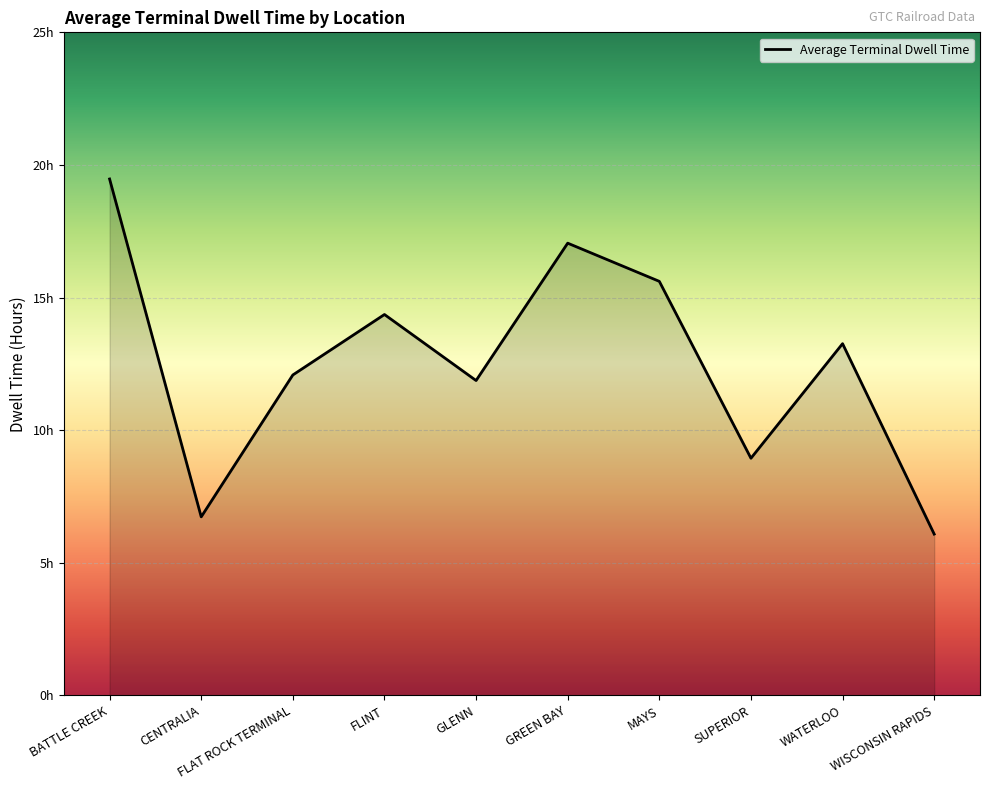

What is the label of the 10th point from the right?

BATTLE CREEK